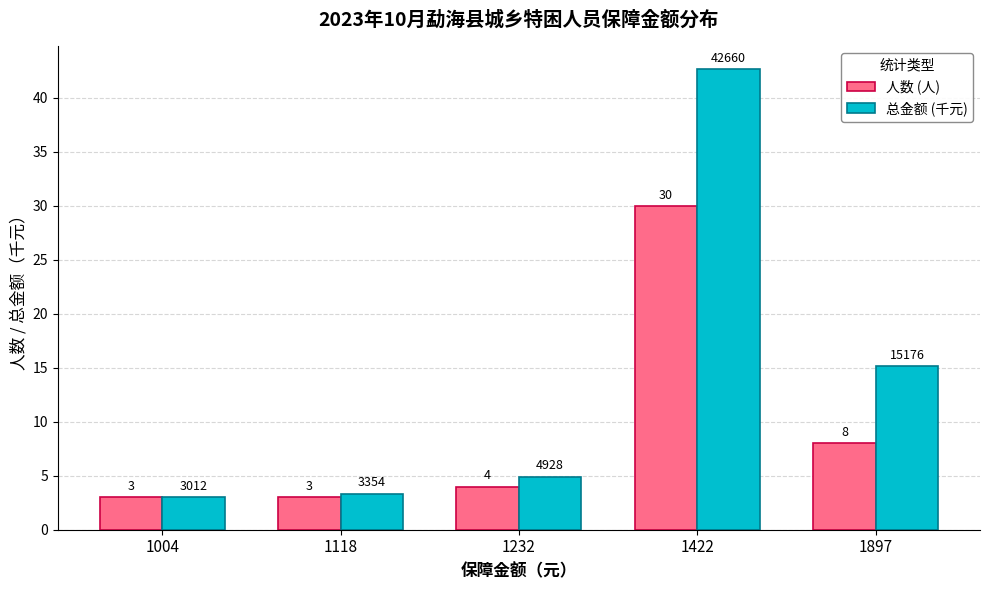

What is the value of the 总金额 (千元) bar at the 4th from the left?

42.7